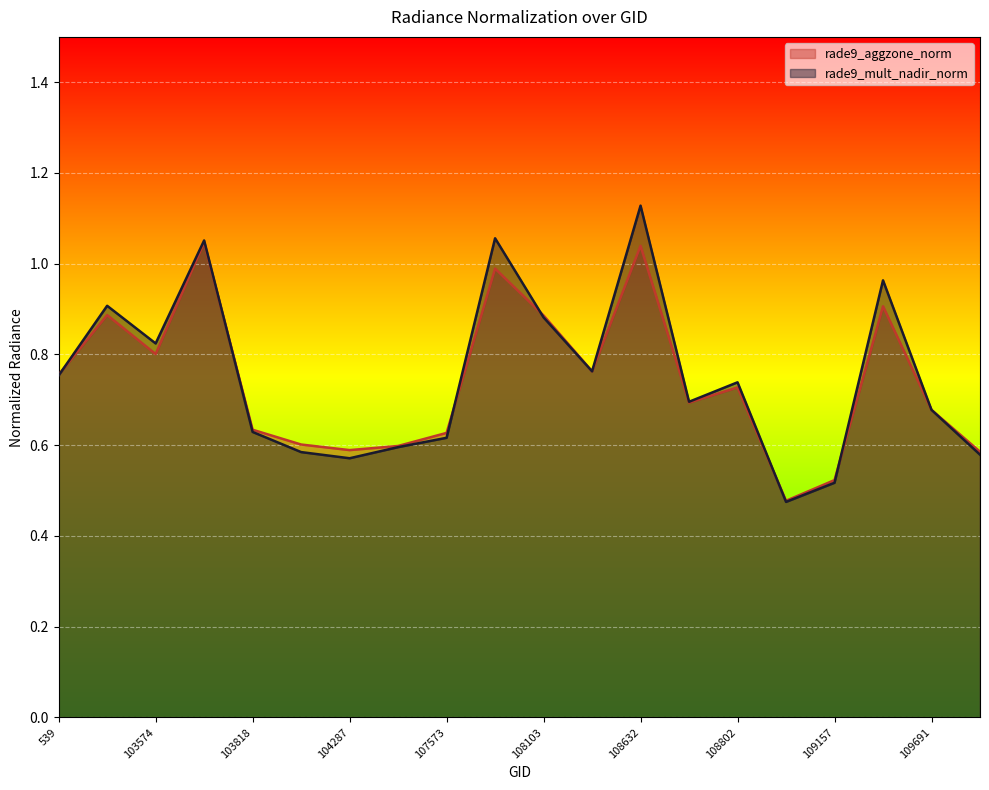

Which label corresponds to the largest value in the chart?

108632